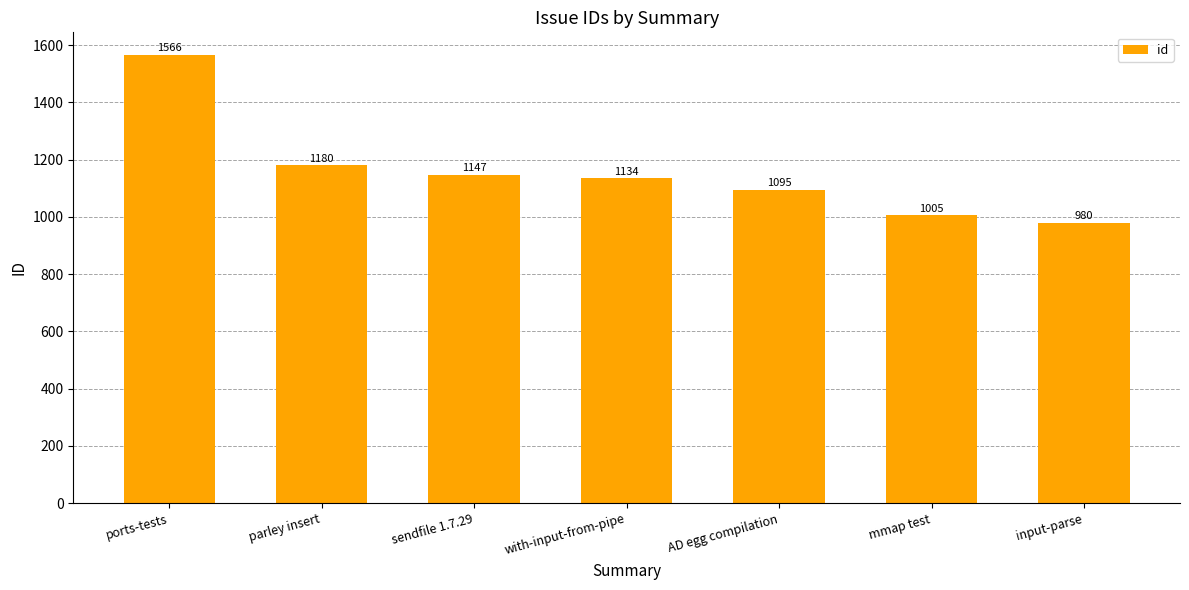

Which category has the lowest value across all series?

input-parse